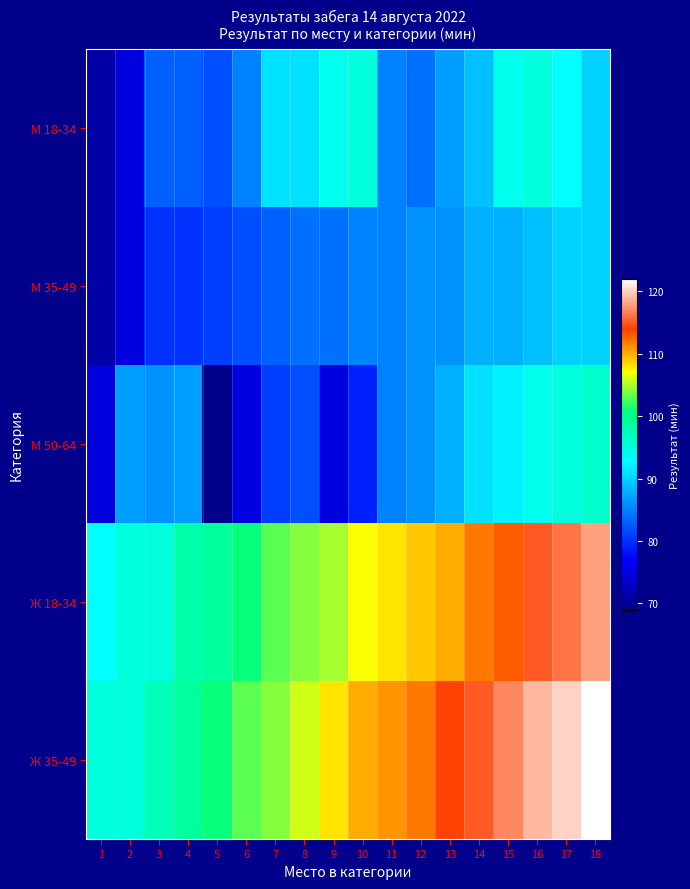

Which label corresponds to the smallest value in the chart?

5